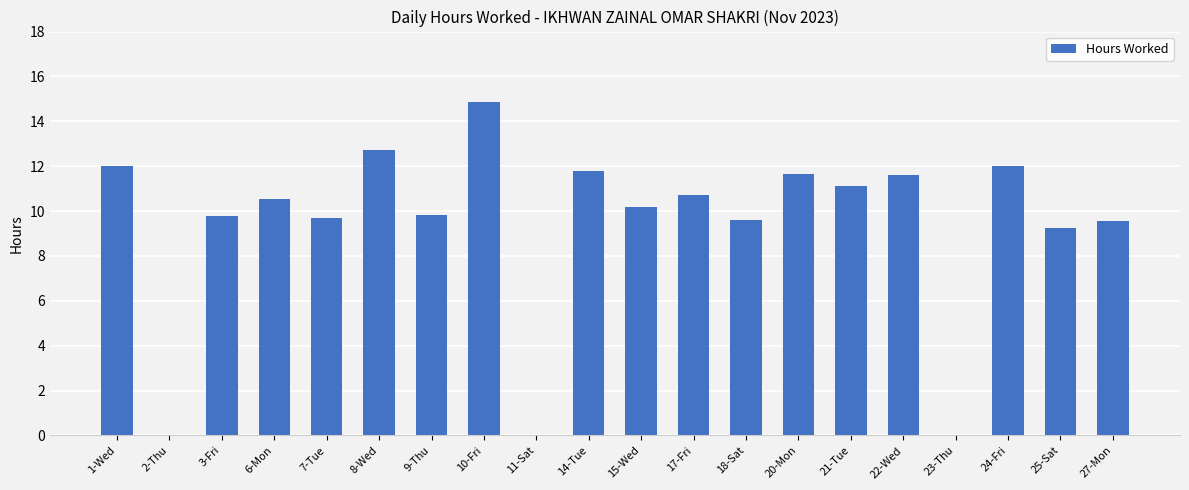

True or false: the data shows 8.4 at 1-Wed.

False